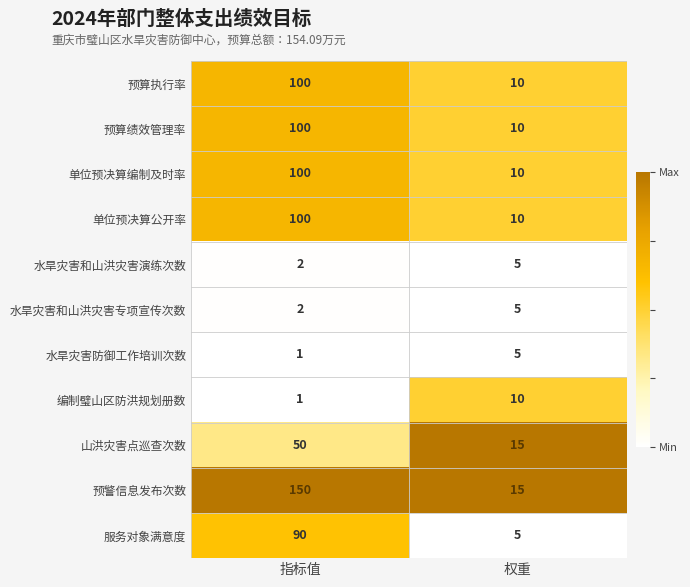

True or false: 水旱灾害和山洪灾害演练次数 has a value of 1 at 权重.

False